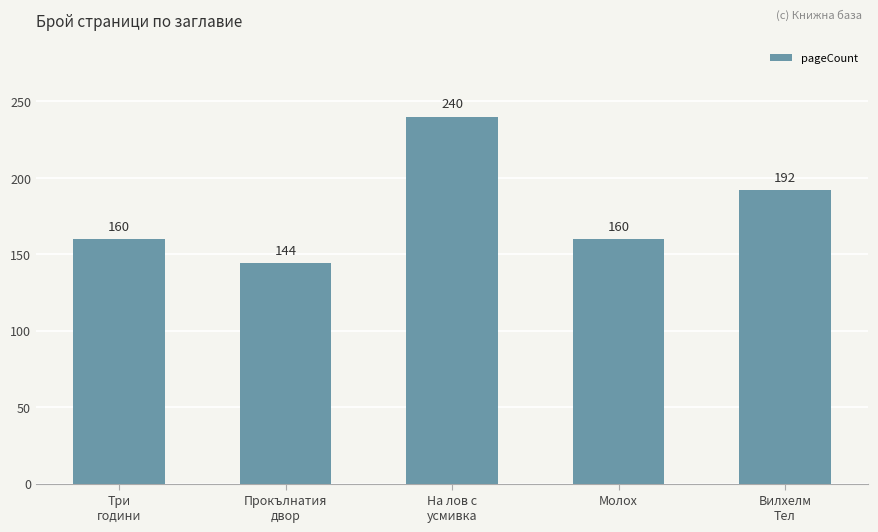

Is it true that the value at Три
години is 160?

True